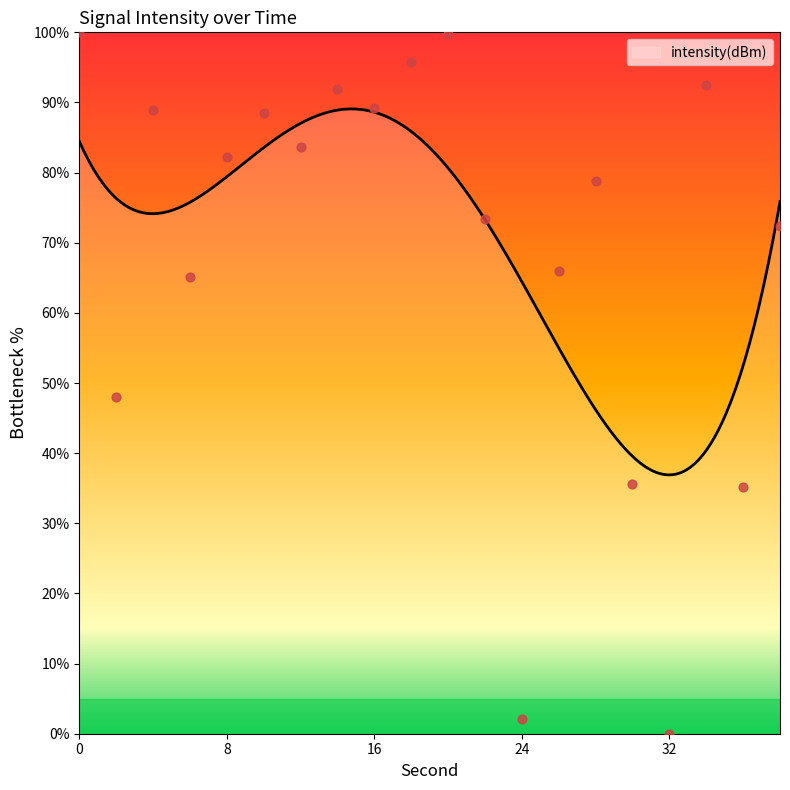

Between 26 and 36, which is larger?

26